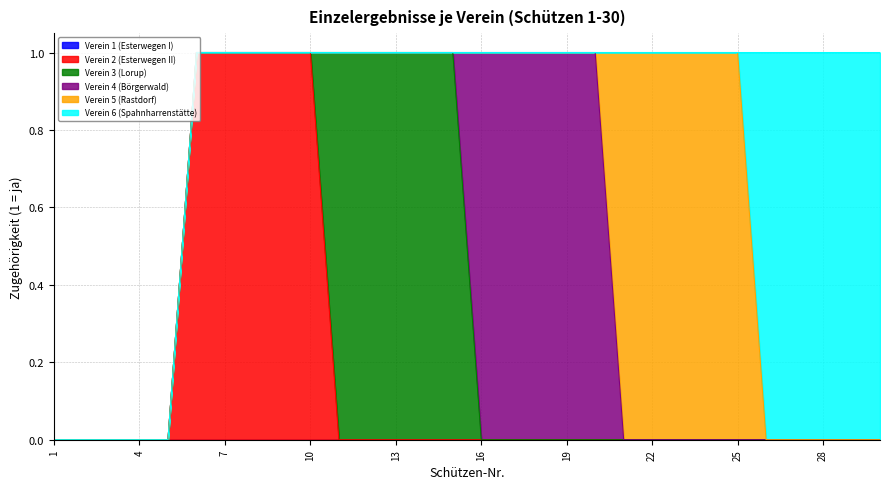

Which label corresponds to the smallest value in the chart?

1